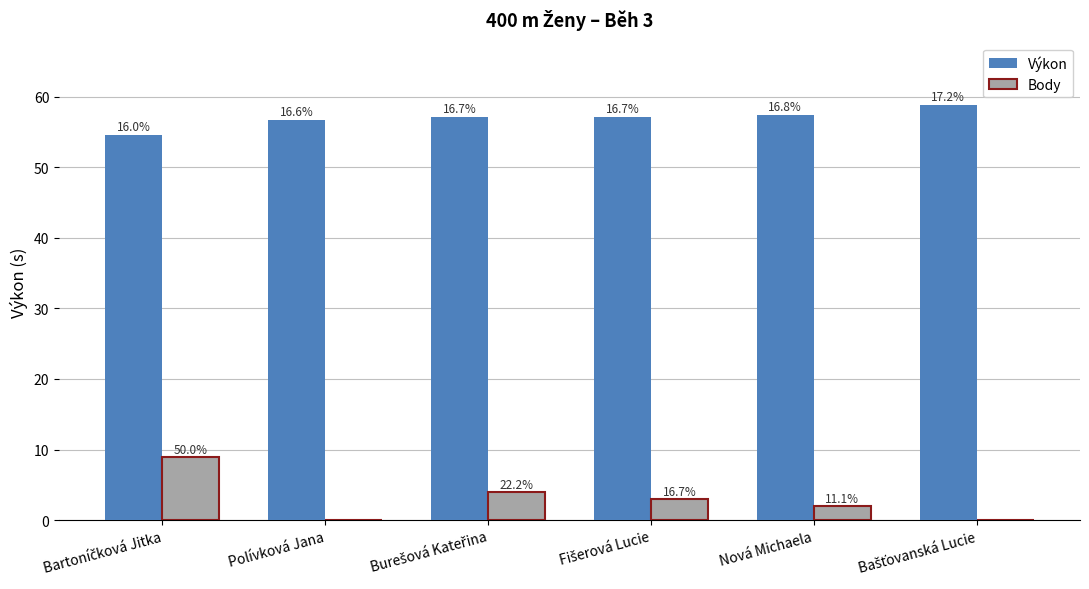

Which label corresponds to the largest value in the chart?

Bašťovanská Lucie